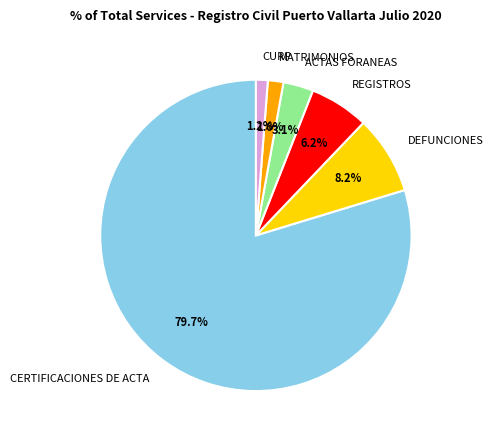

Combined, what portion of the pie is CERTIFICACIONES DE ACTA and DEFUNCIONES?

87.9%